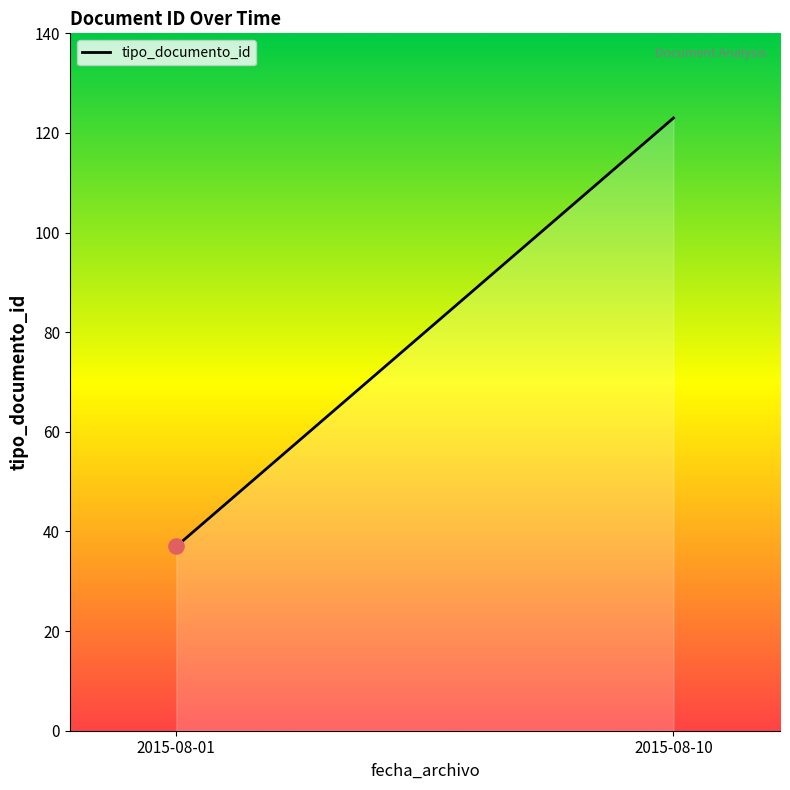

Approximately how many times larger is the value at 2015-08-01 compared to 2015-08-10?

0.3